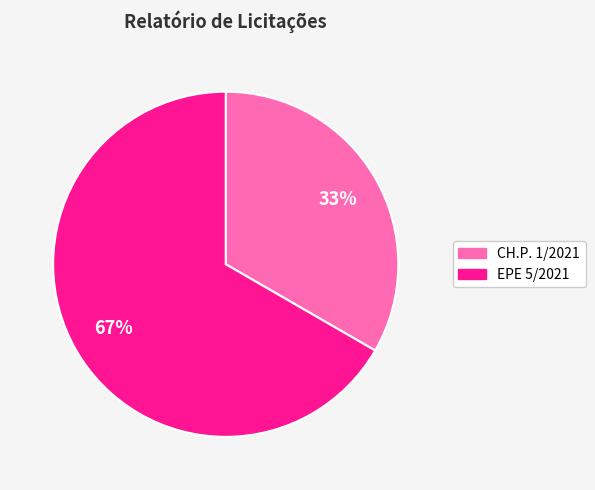

Does any single category account for the majority?

Yes